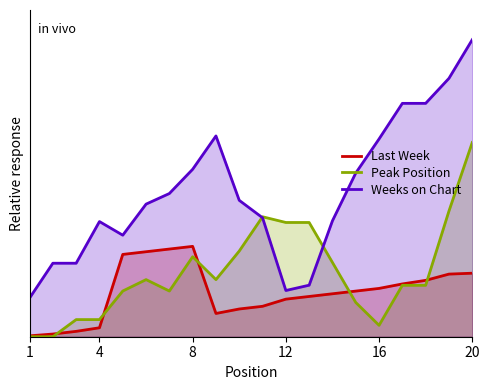

What are all the series names shown in the legend?

Last Week, Peak Position, Weeks on Chart